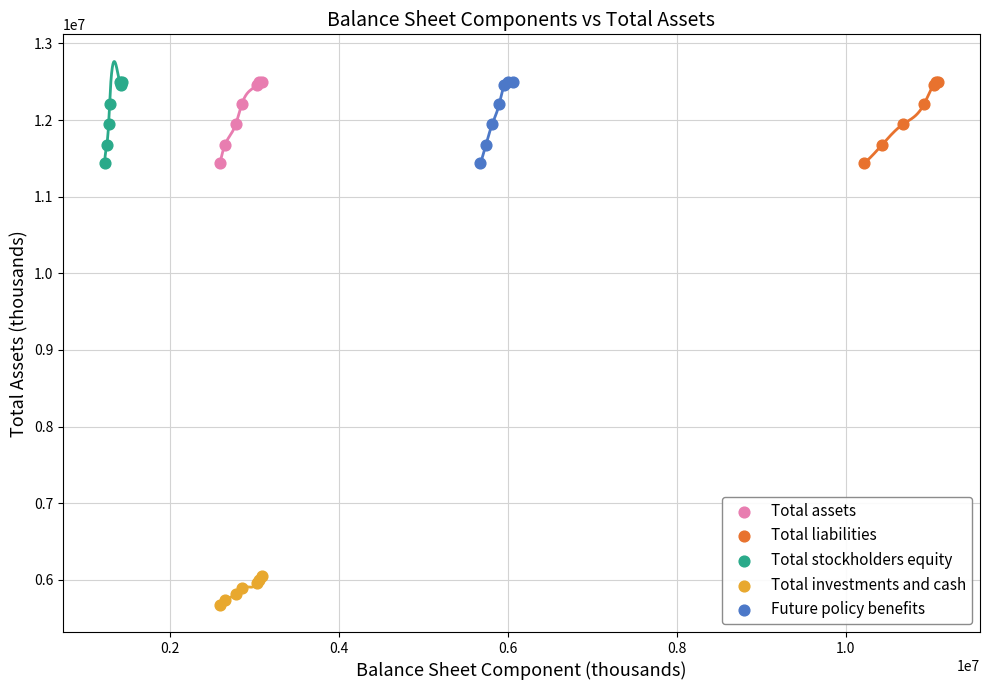

Which series contains the lowest Y value?

Total investments and cash